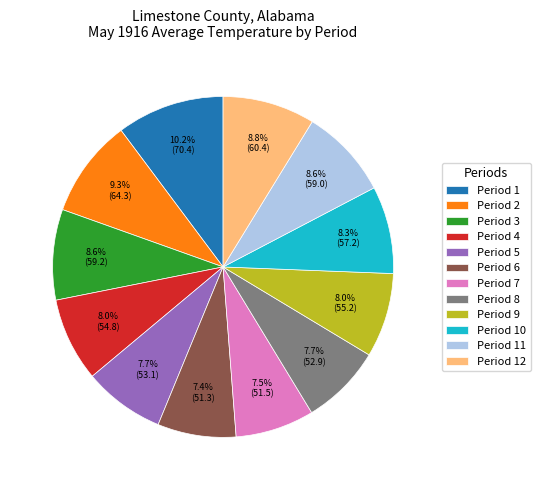

True or false: Period 8 accounts for 1% of the total.

False